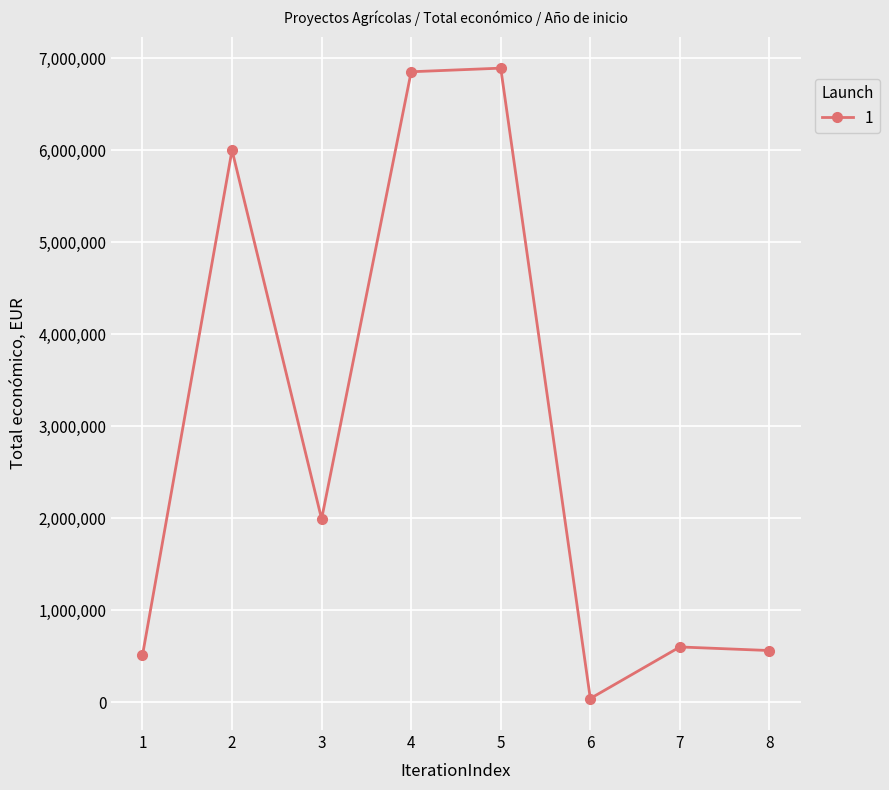

What is the greatest value displayed?

6891265